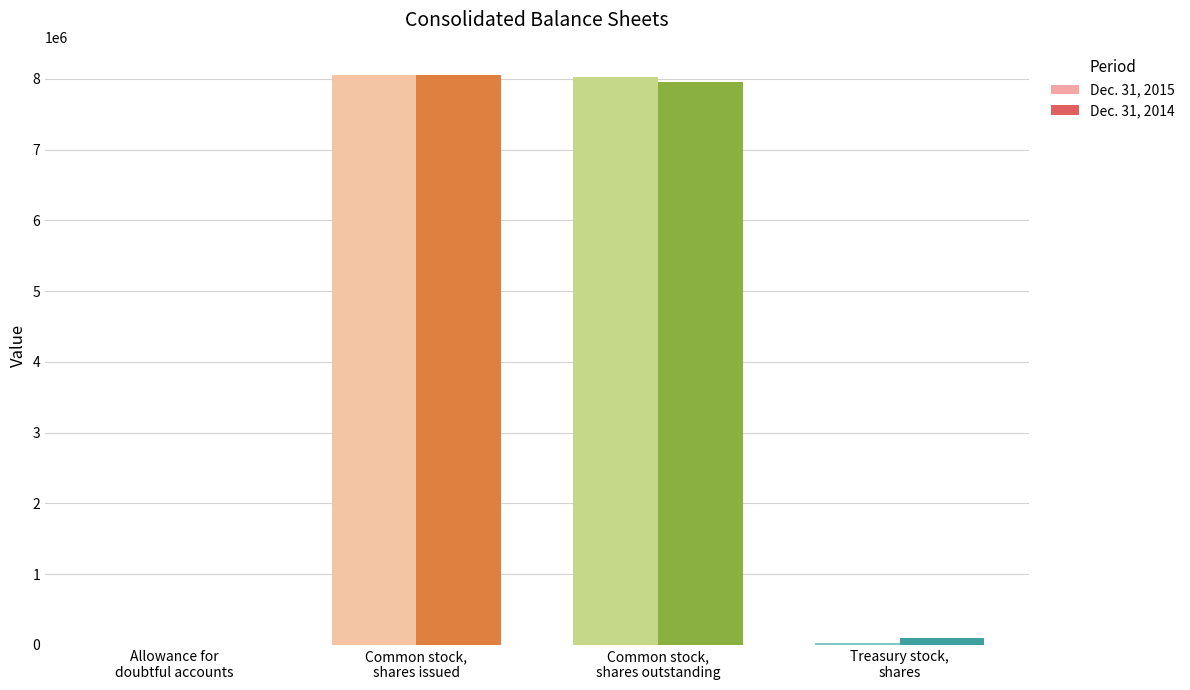

Does the chart contain stacked bars?

No